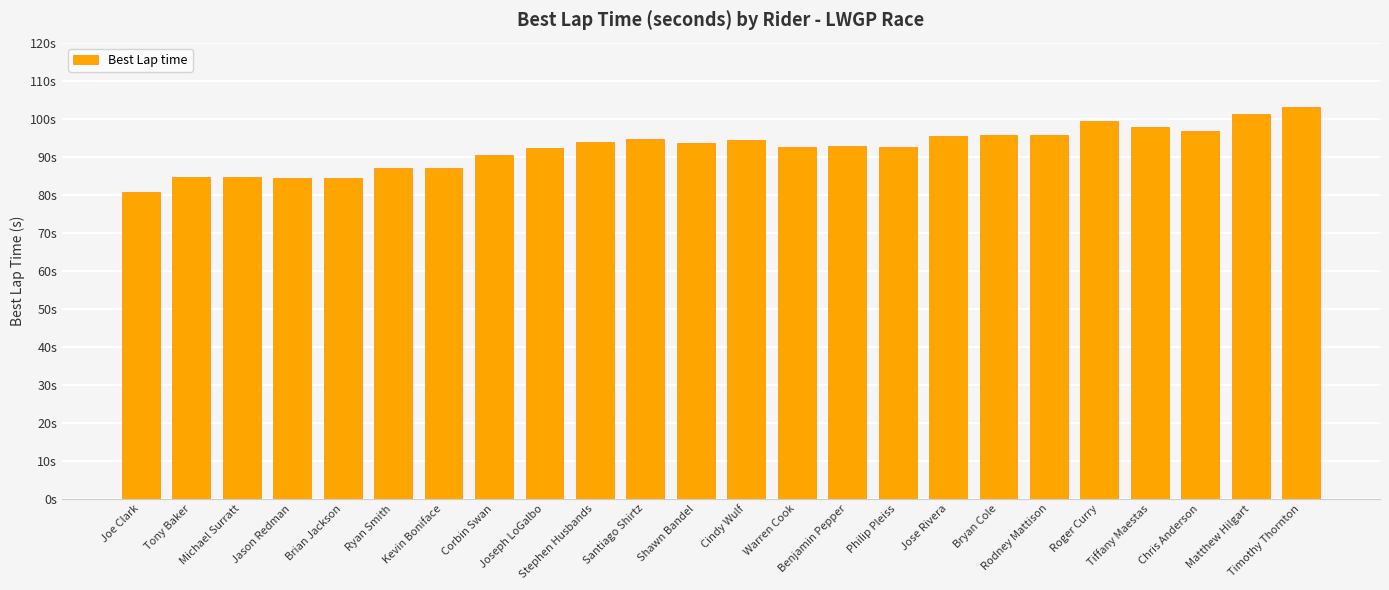

Which category has the lowest value across all series?

Joe Clark